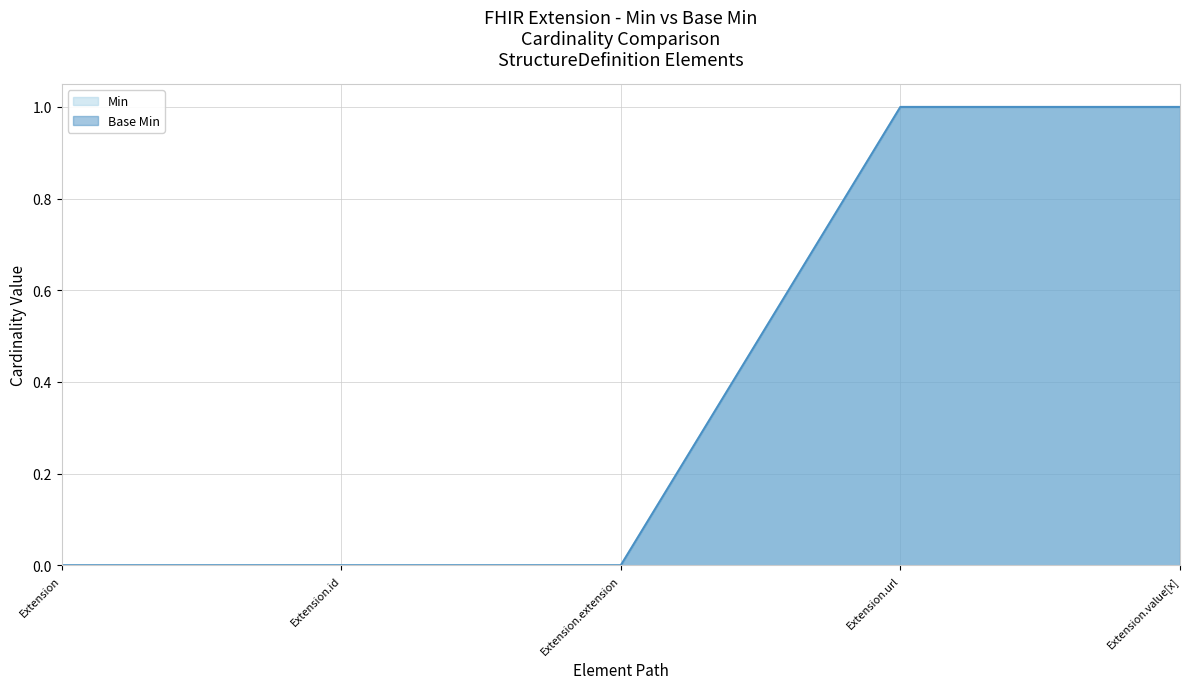

The Base Min series shows 2 at Extension.url. True or false?

False